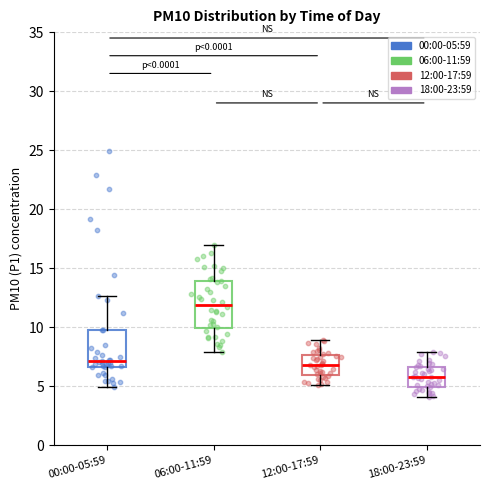

Reading left to right, read every box against the y-axis: the position of its median line, the range the box covers, and the ends of its whiskers. The values are not printed on the chart, so give them approximately, as read against the axis.

00:00-05:59: median 7.0, box 6.5 to 9.5, whiskers 5.0 to 12.5
06:00-11:59: median 12.0, box 10.0 to 14.0, whiskers 8.0 to 17.0
12:00-17:59: median 7.0, box 6.0 to 7.5, whiskers 5.0 to 9.0
18:00-23:59: median 6.0, box 5.0 to 6.5, whiskers 4.0 to 8.0